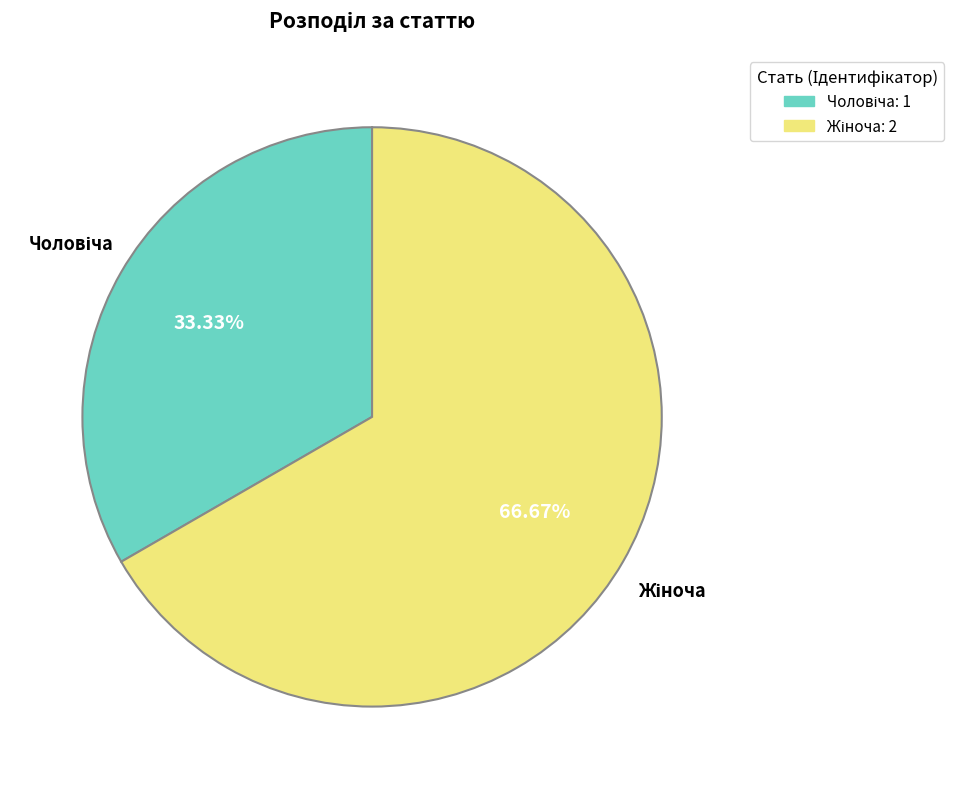

Is there a majority slice in this chart?

Yes